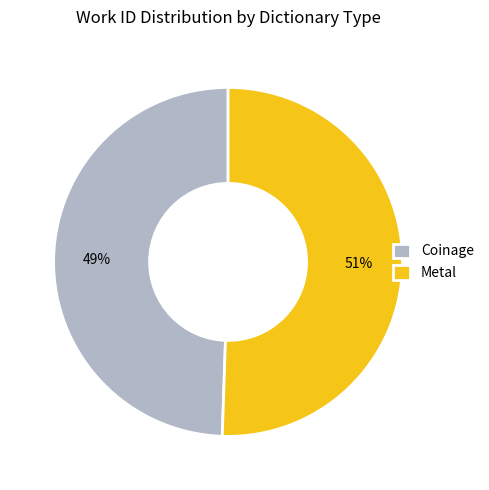

Combined, do Coinage and Metal account for over 50%?

Yes